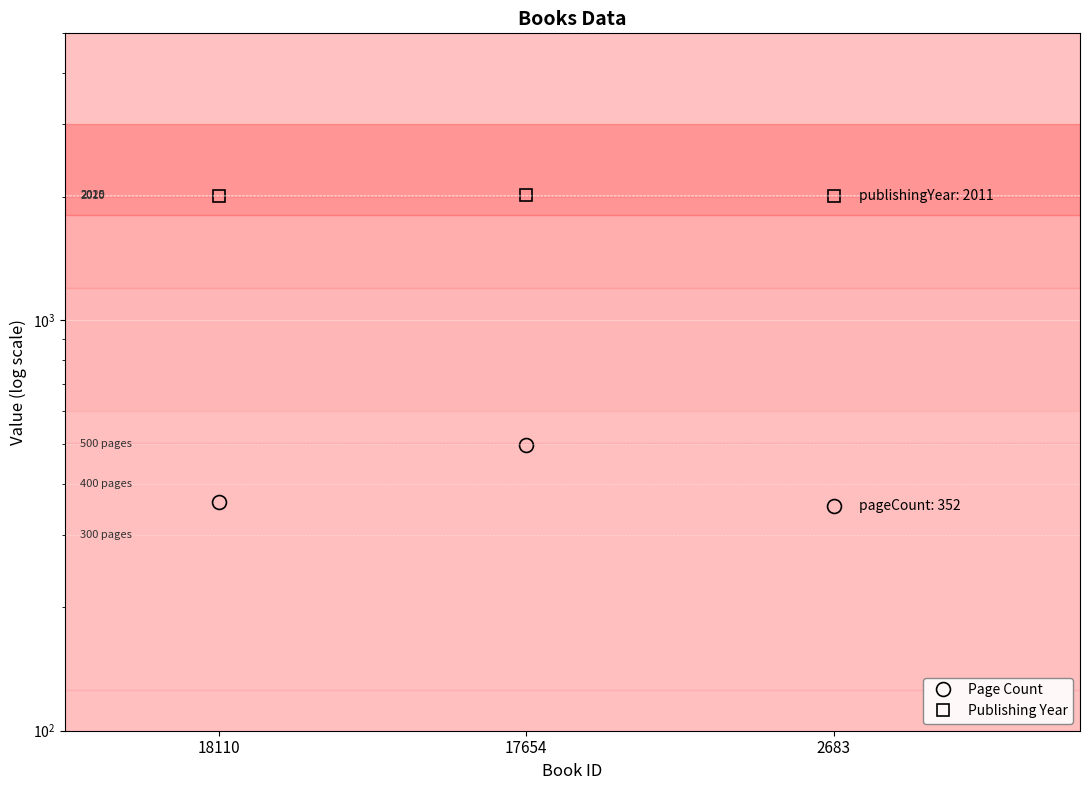

What is the average value of the Publishing Year series?

2012